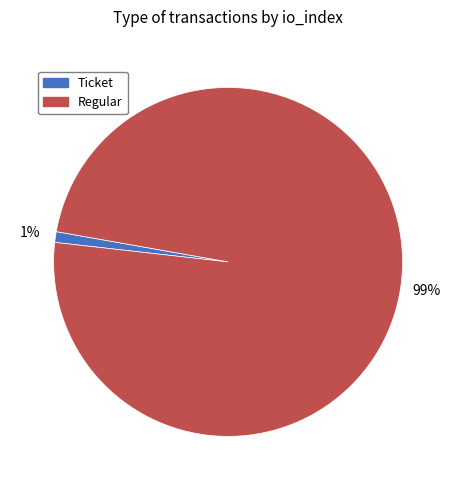

How many slices are in this pie chart?

2